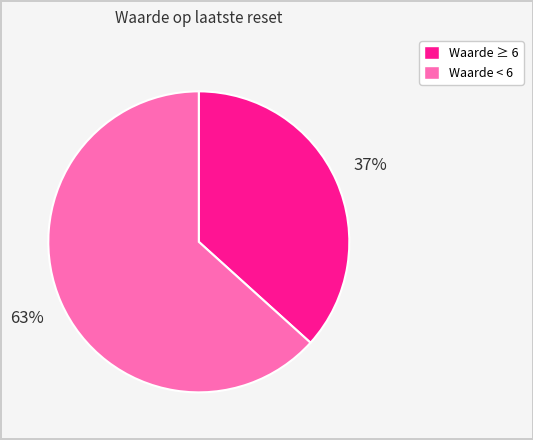

Is there a majority slice in this chart?

Yes